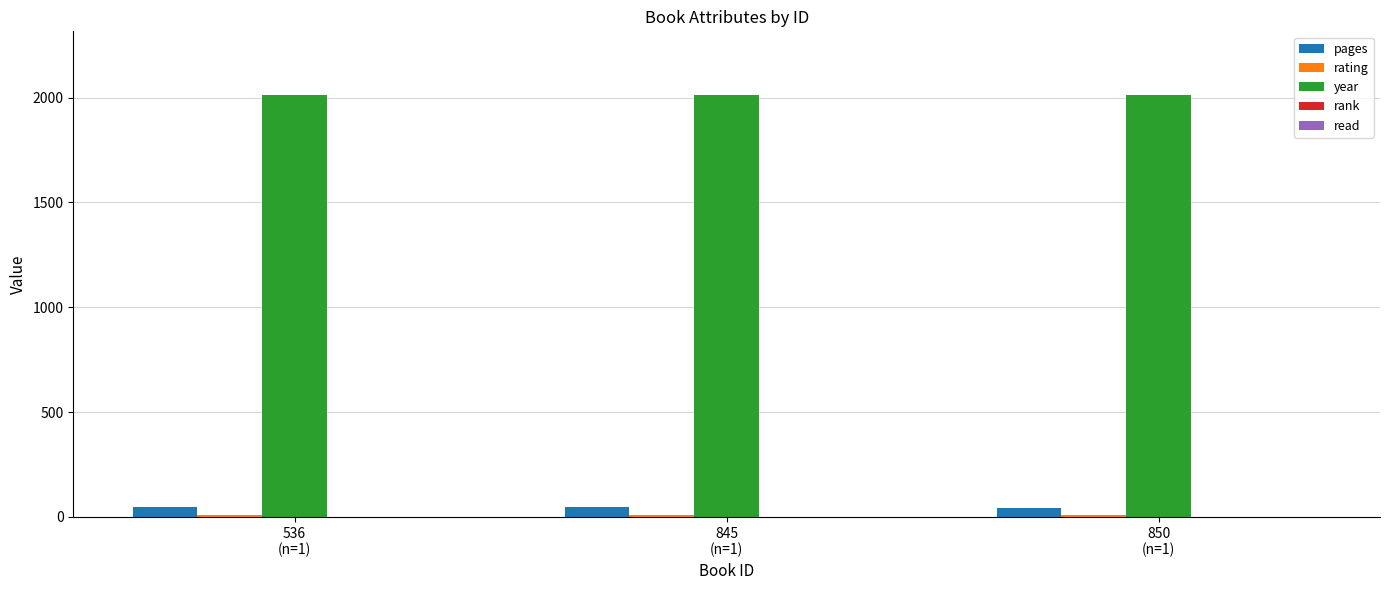

What is the maximum value shown in the chart?

2014